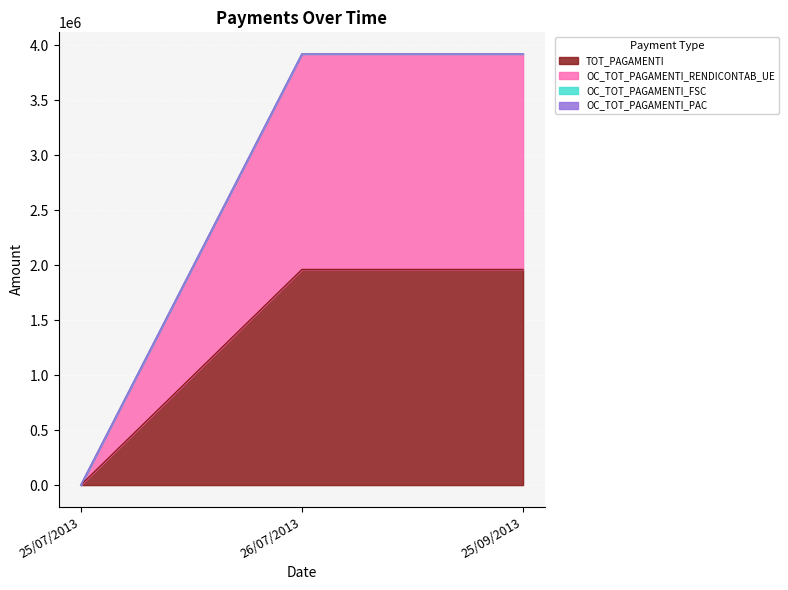

How many categories are shown in the chart?

3